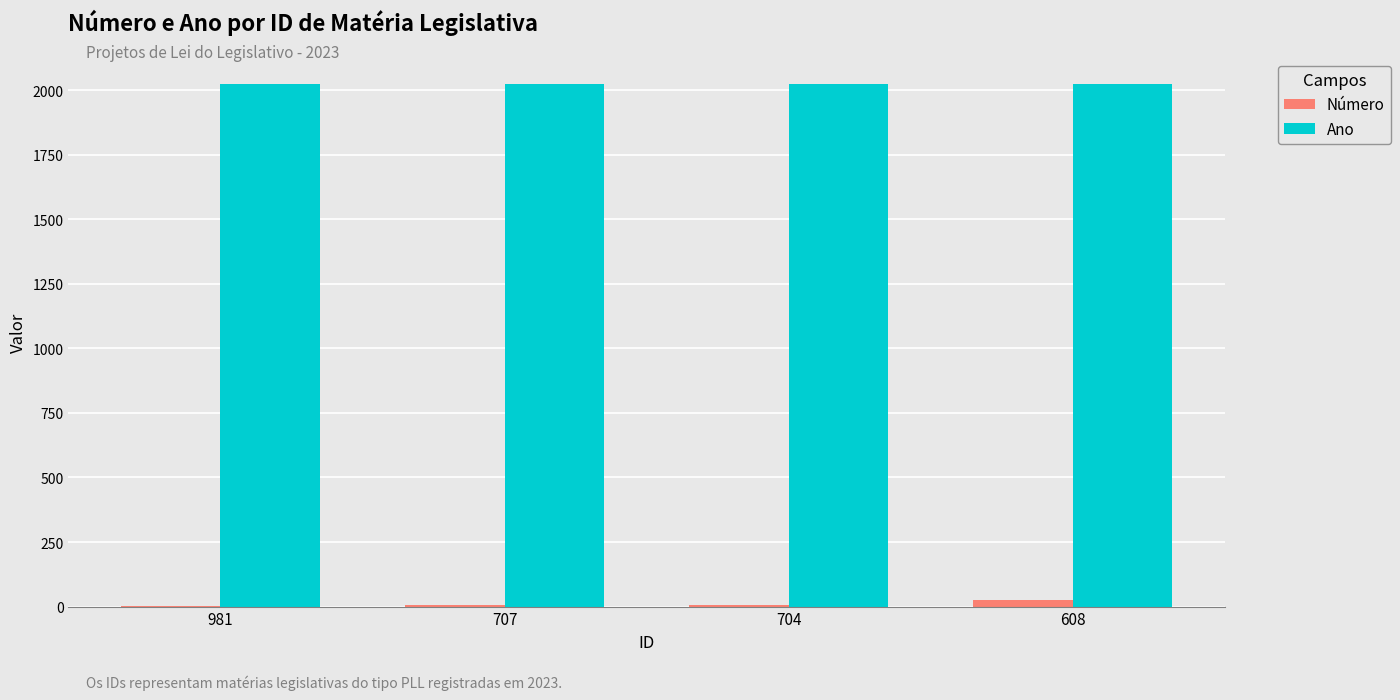

What is the sum of the Número values at 608 and 707?

32